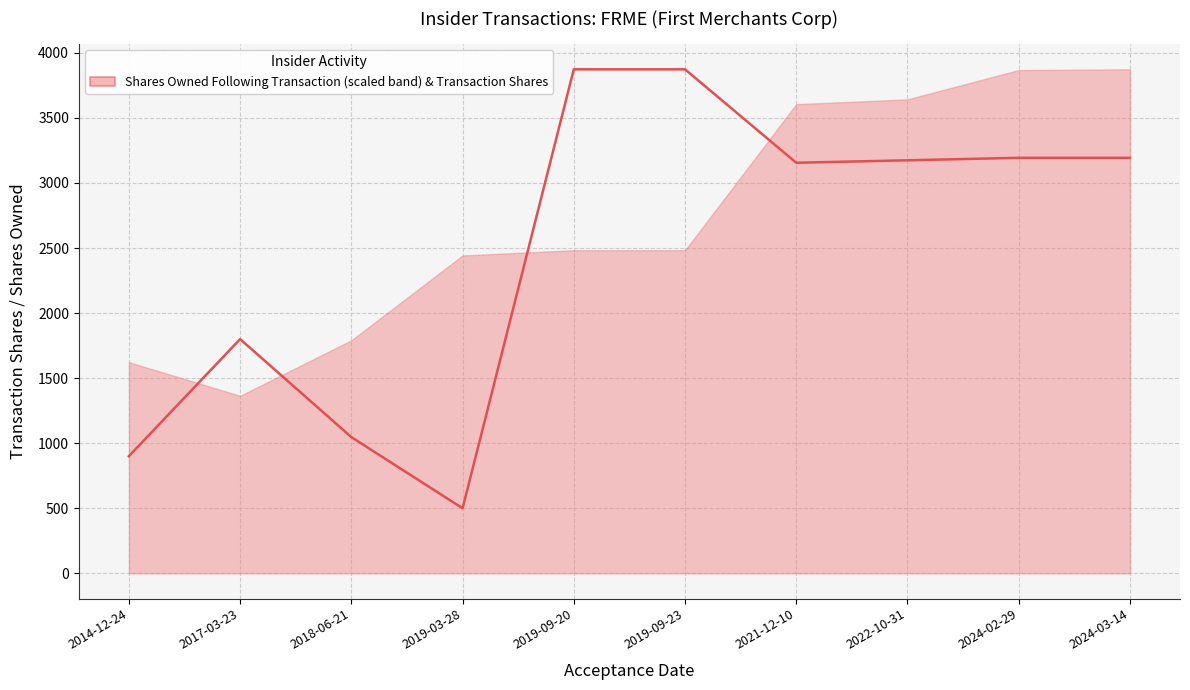

What is the label of the 3rd point from the right?

2022-10-31